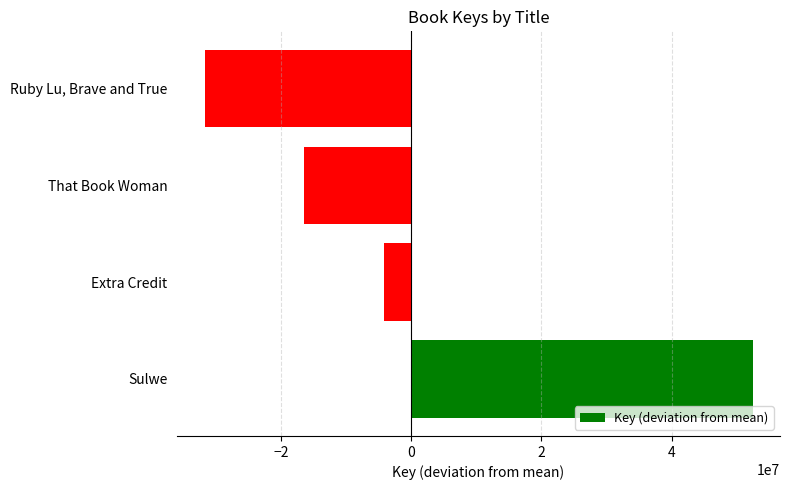

Reading bottom to top, extract all data points from this chart.

Sulwe=52428229.5	Extra Credit=-4240214.5	That Book Woman=-16427525.5	Ruby Lu, Brave and True=-31760489.5